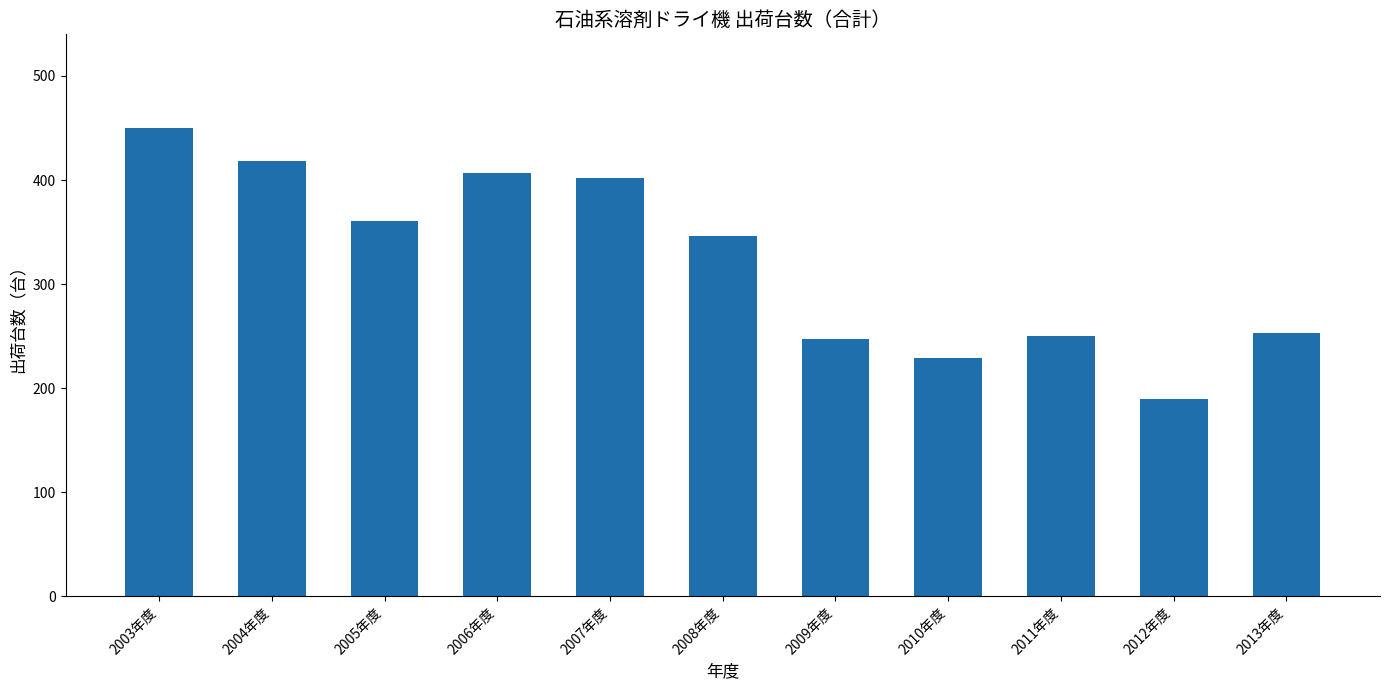

What is the change in value from 2004年度 to 2012年度?

-228